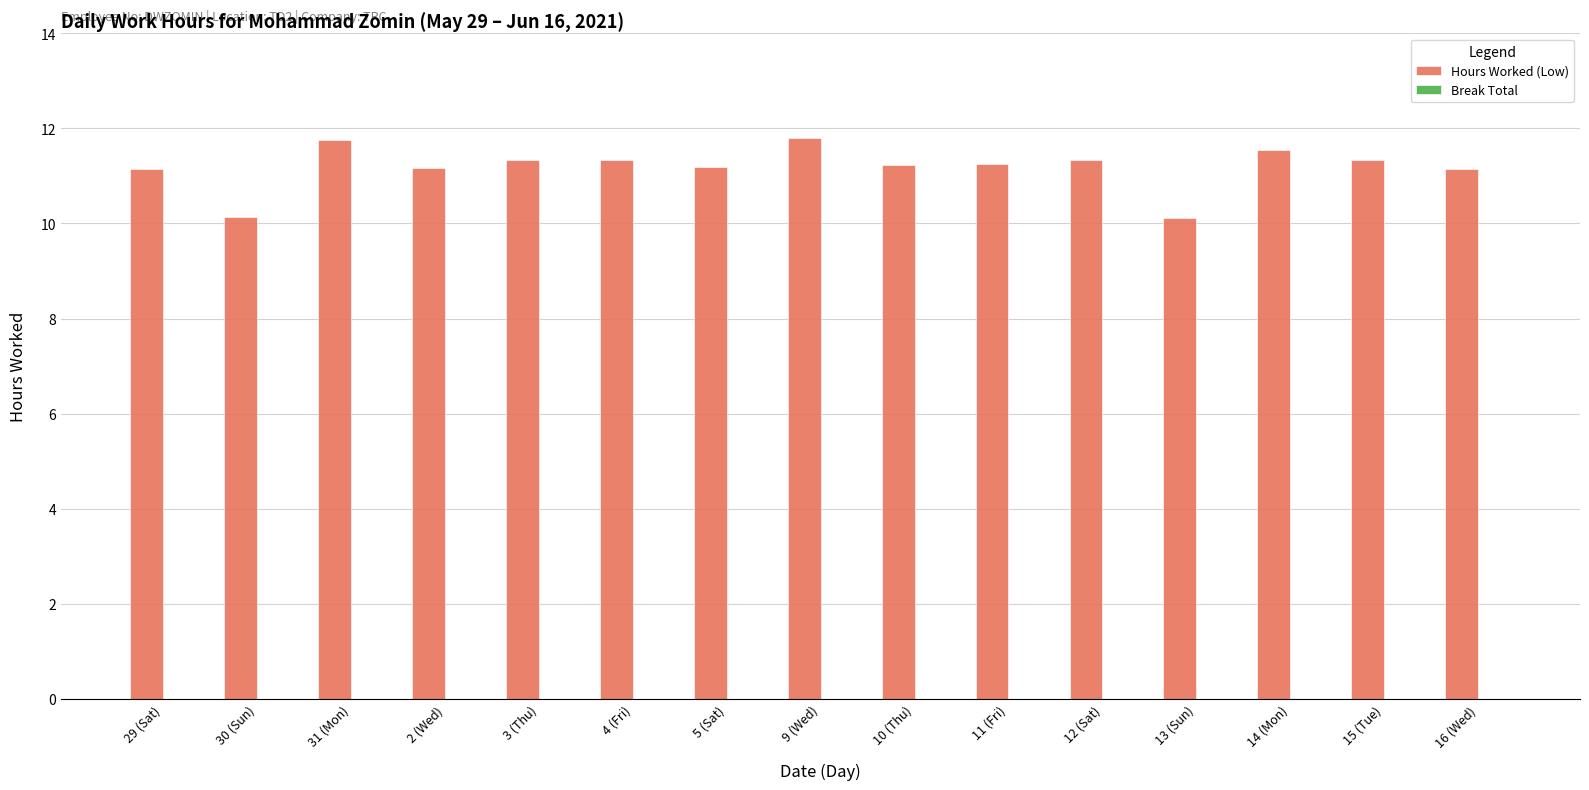

What is the maximum value shown in the chart?

11.8